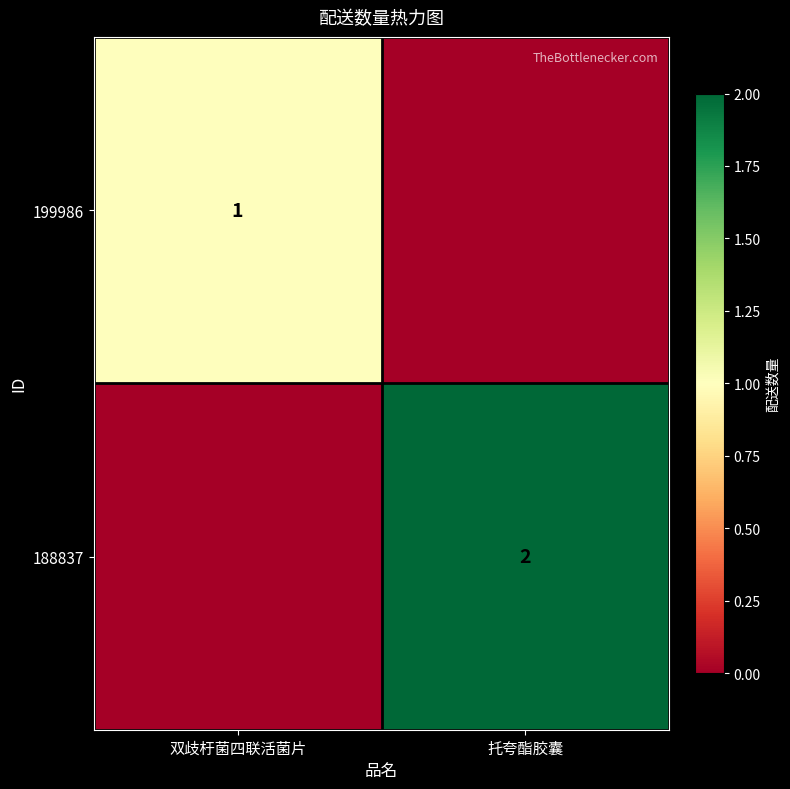

Between 双歧杅菌四联活菌片 and 托夸酯胶囊, which is larger?

双歧杅菌四联活菌片